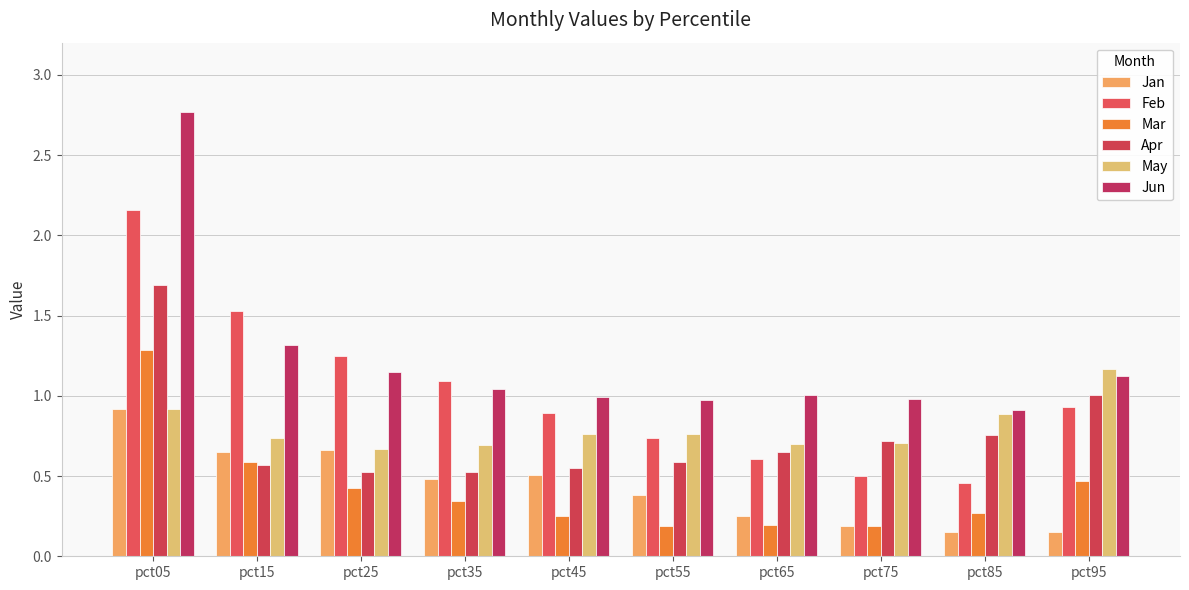

Count the number of data series in this chart.

6